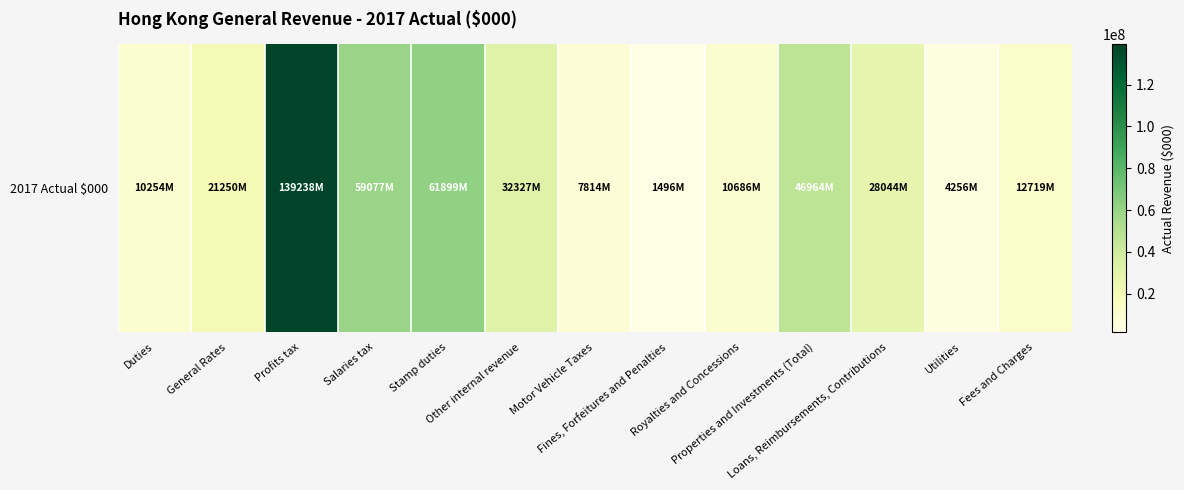

Which category has the highest value across all series?

Profits tax